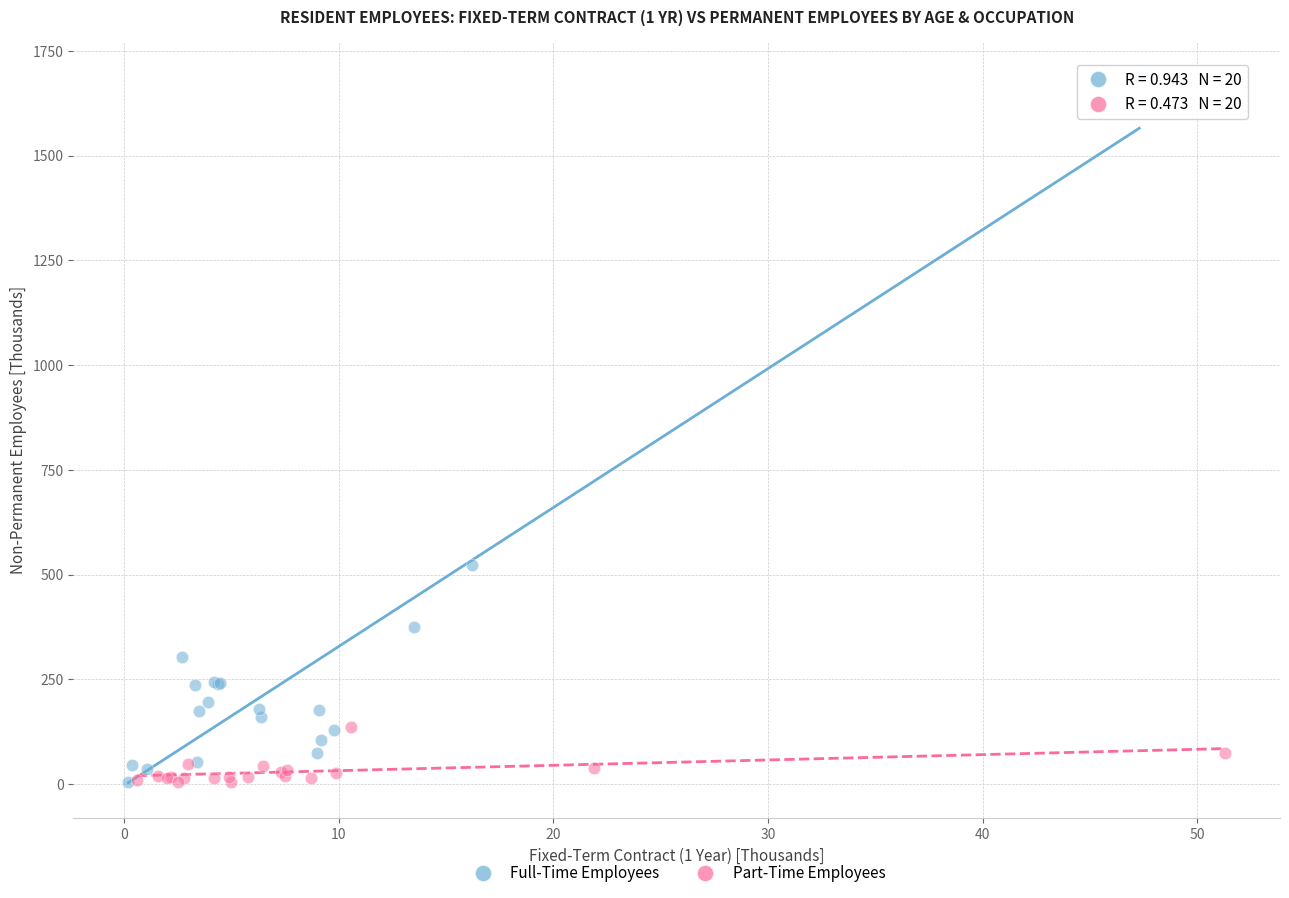

Which series contains the highest Y value?

Full-Time Employees